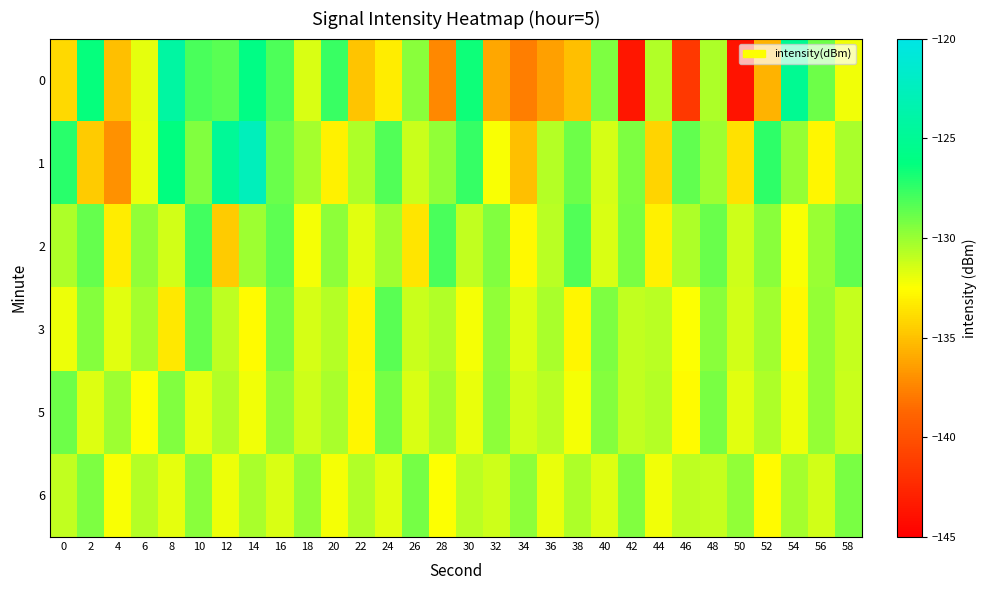

At which category is the sum across all series the highest?

14